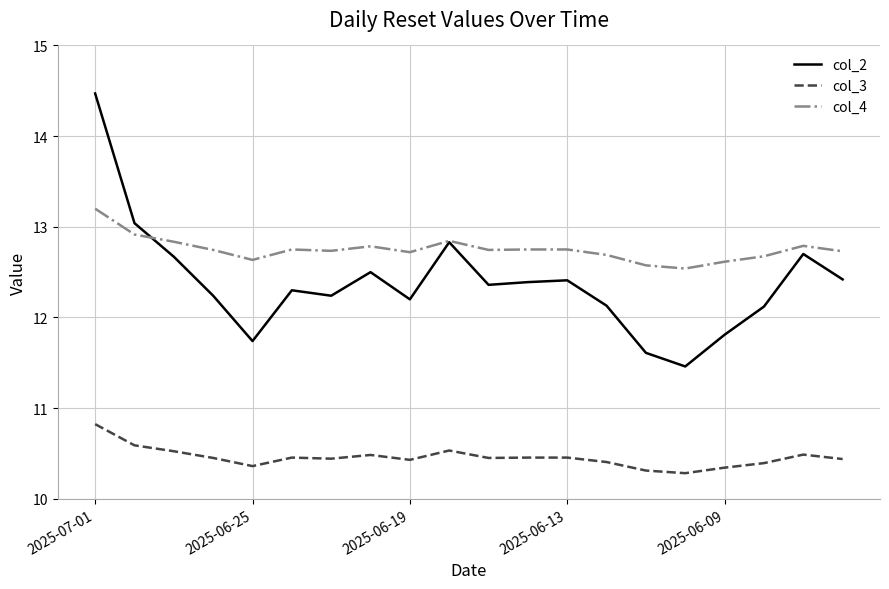

Which series has the largest total across all categories?

col_4